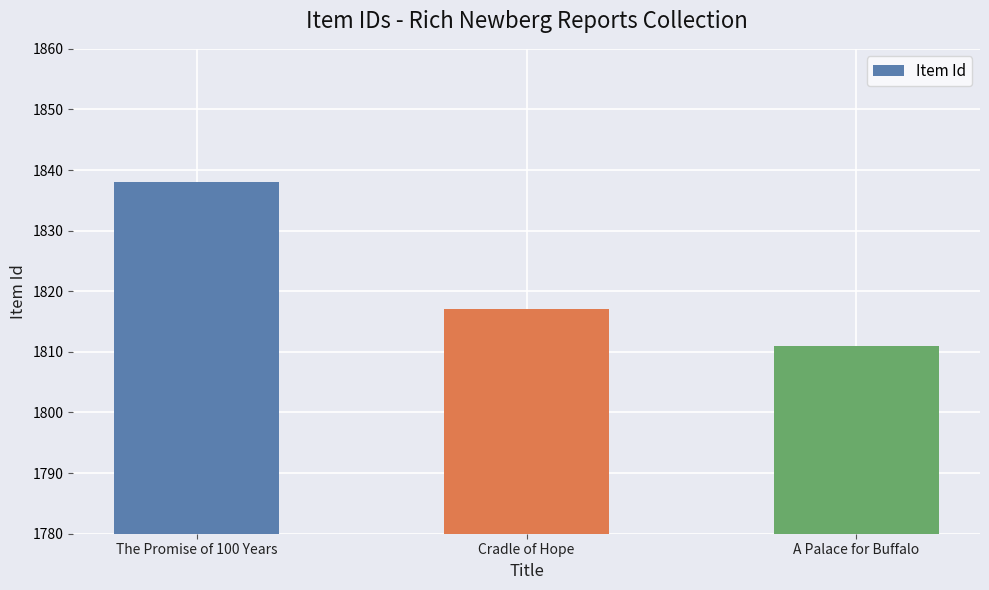

Where does the data first go above 1817?

The Promise of 100 Years